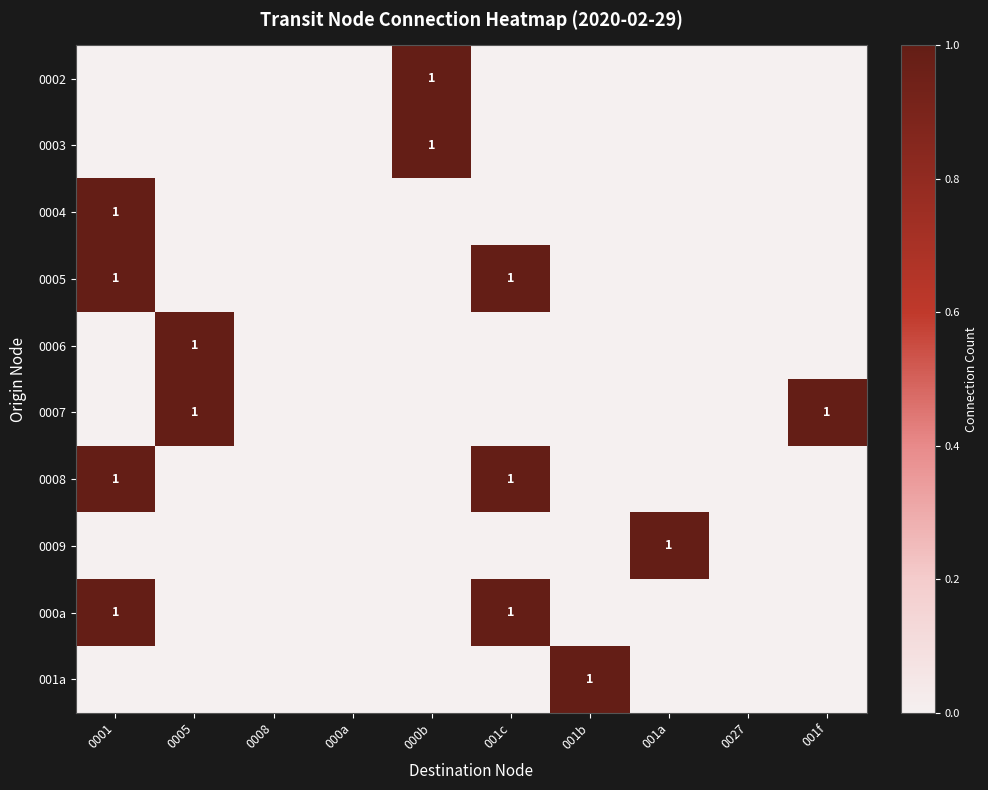

What is the total value across all series at 0001?

4